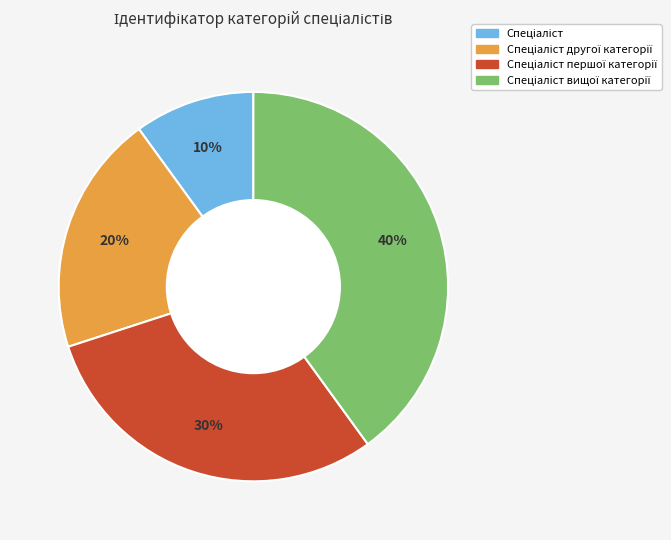

Is there a majority slice in this chart?

No